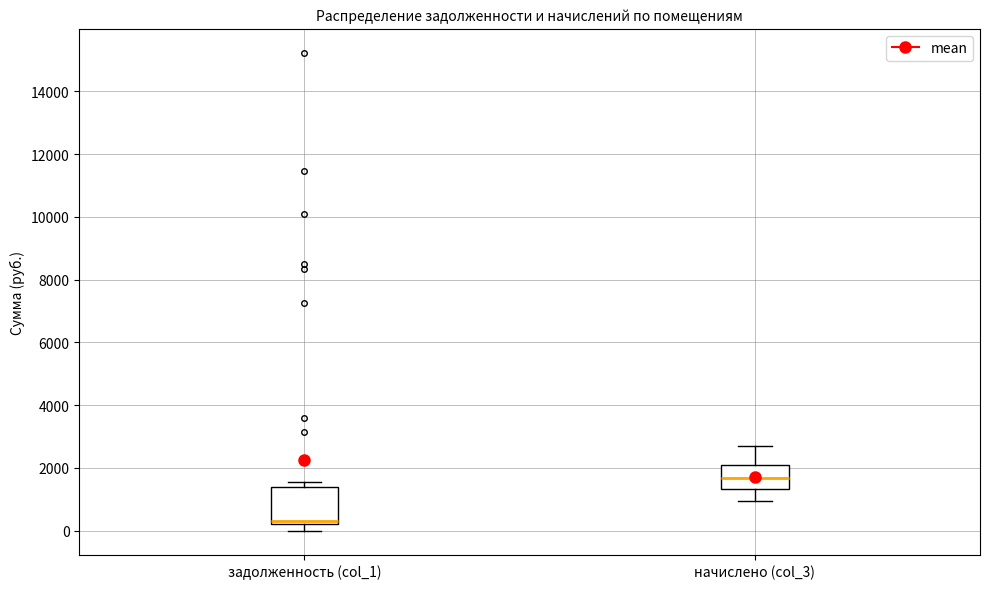

Reading left to right, read every box against the y-axis: the position of its median line, the range the box covers, and the ends of its whiskers. The values are not printed on the chart, so give them approximately, as read against the axis.

задолженность (col_1): median 400, box 200 to 1400, whiskers 0 to 1600
начислено (col_3): median 1600, box 1400 to 2000, whiskers 1000 to 2800